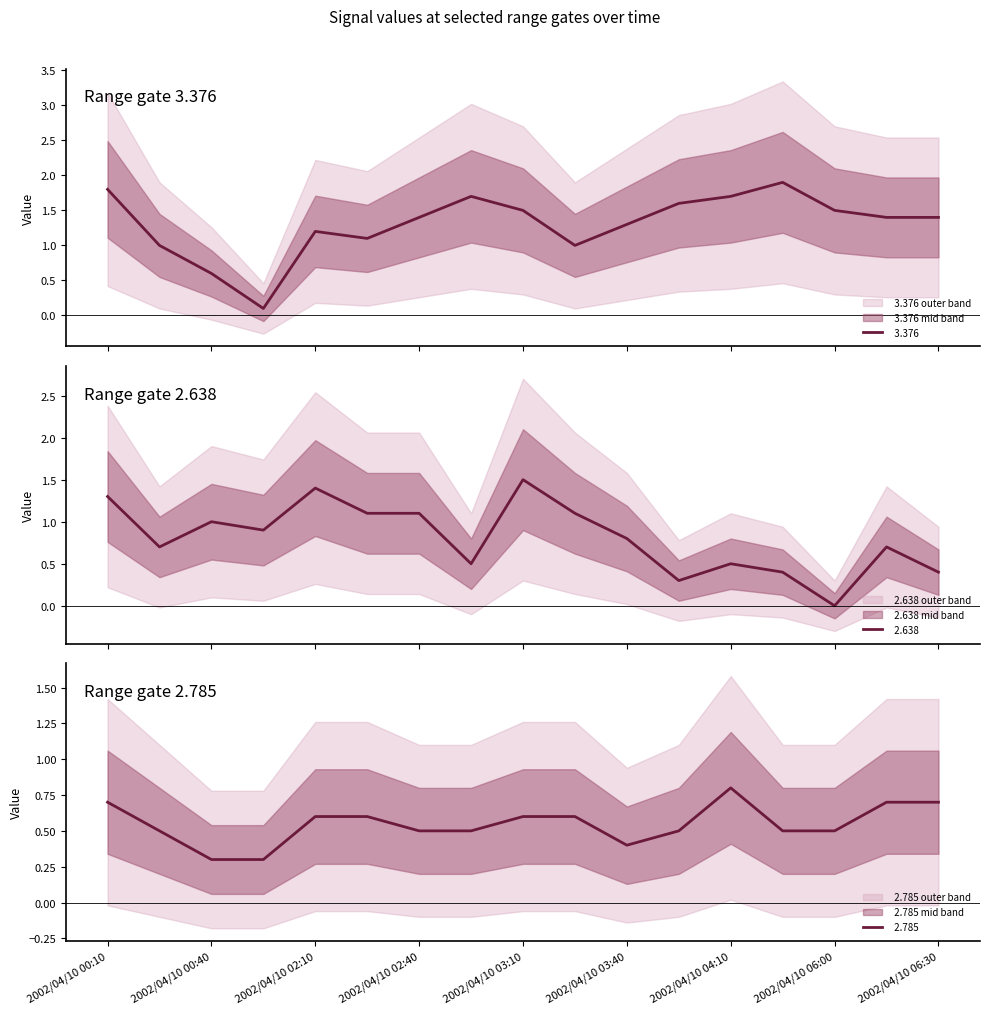

What is the total value across all series at 2002/04/10 06:10?

2.8